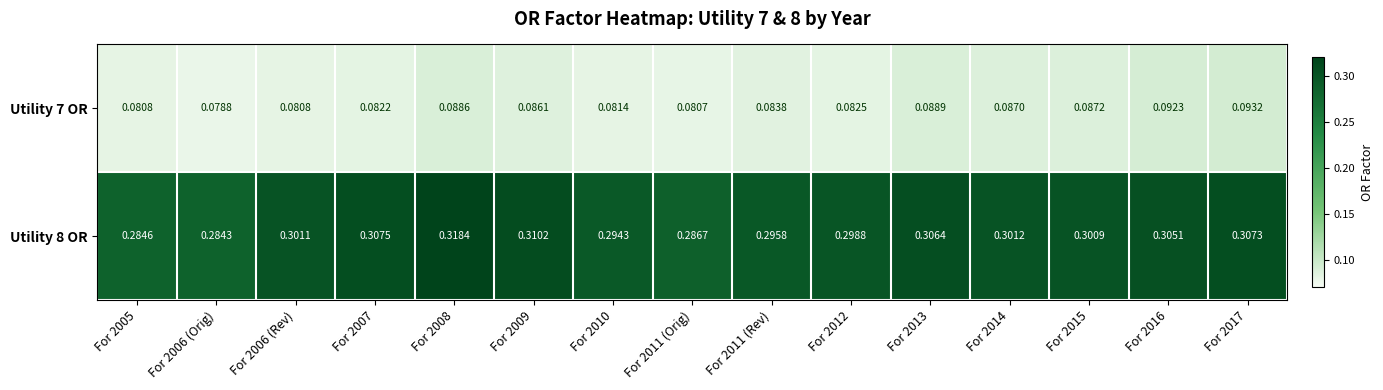

Which series changed the most between For 2008 and For 2011 (Rev)?

Utility 8 OR